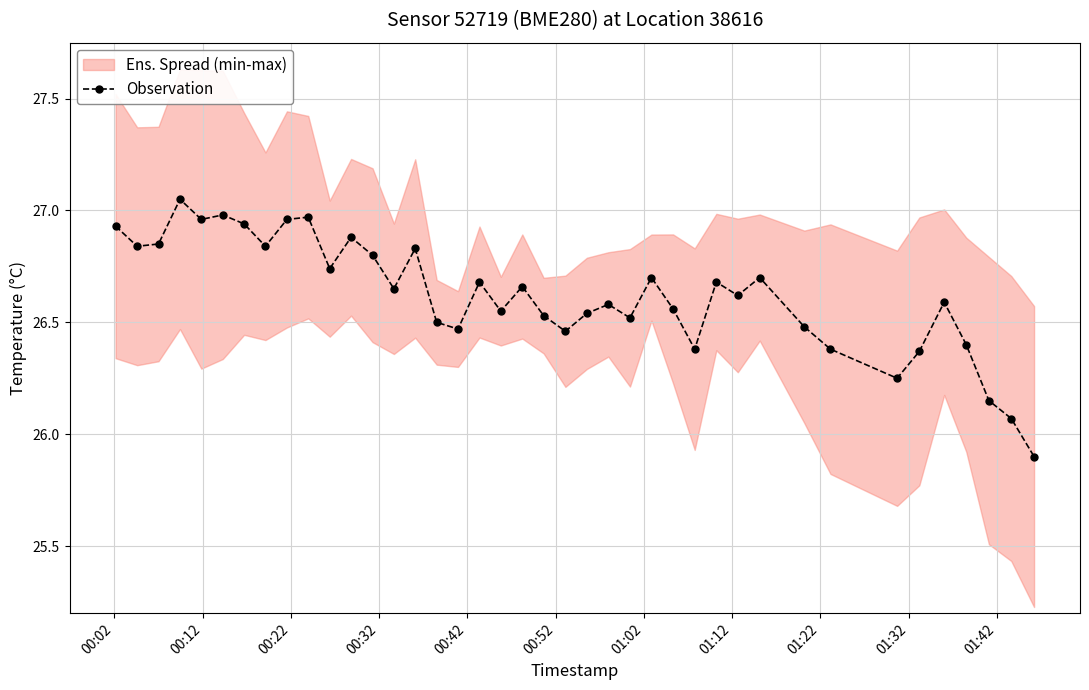

What is the minimum value shown in the chart?

25.9